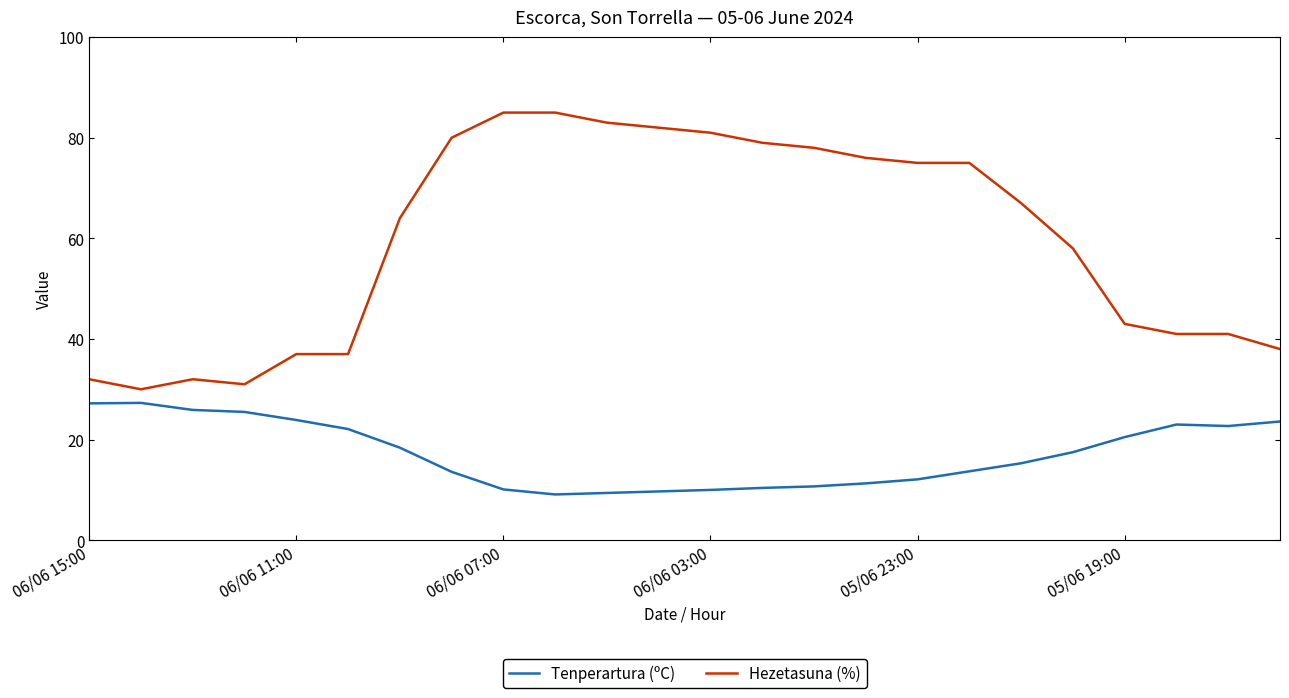

List the series in order of their overall mean, highest first.

Hezetasuna (%), Tenperartura (ºC)